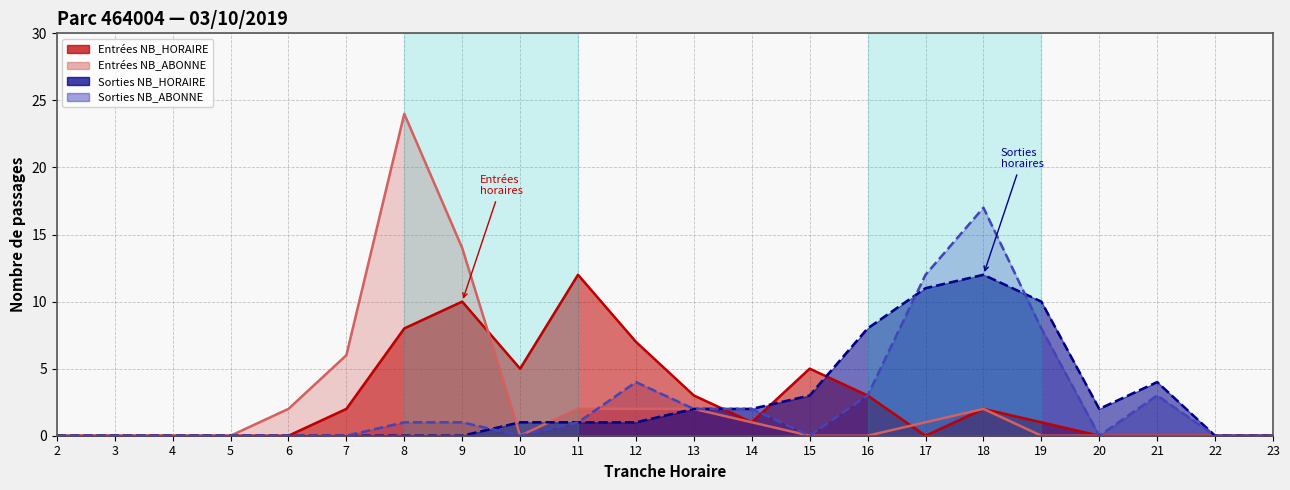

What is the highest value of the ENTREES NB_HORAIRE series?

12